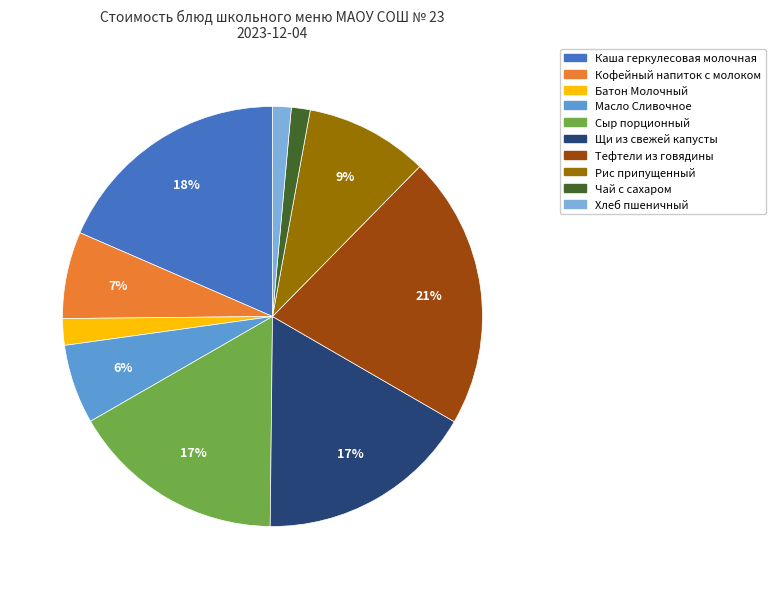

What is the smallest slice in the pie chart?

Хлеб пшеничный